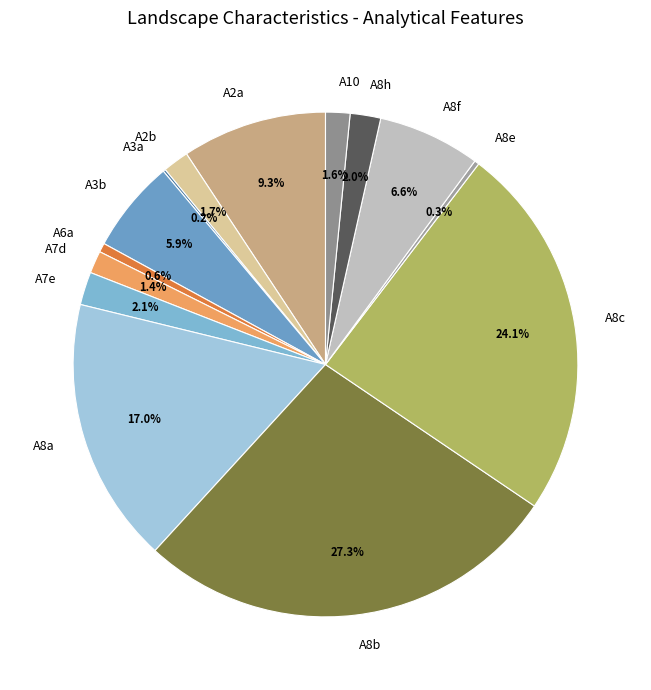

Between A2b and A8b, which is larger?

A8b